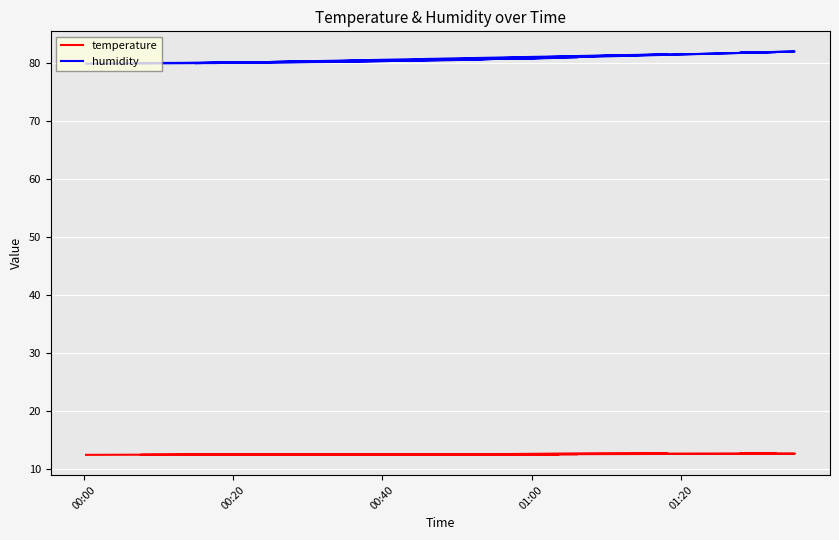

Rank the series by their average value, from lowest to highest.

temperature, humidity